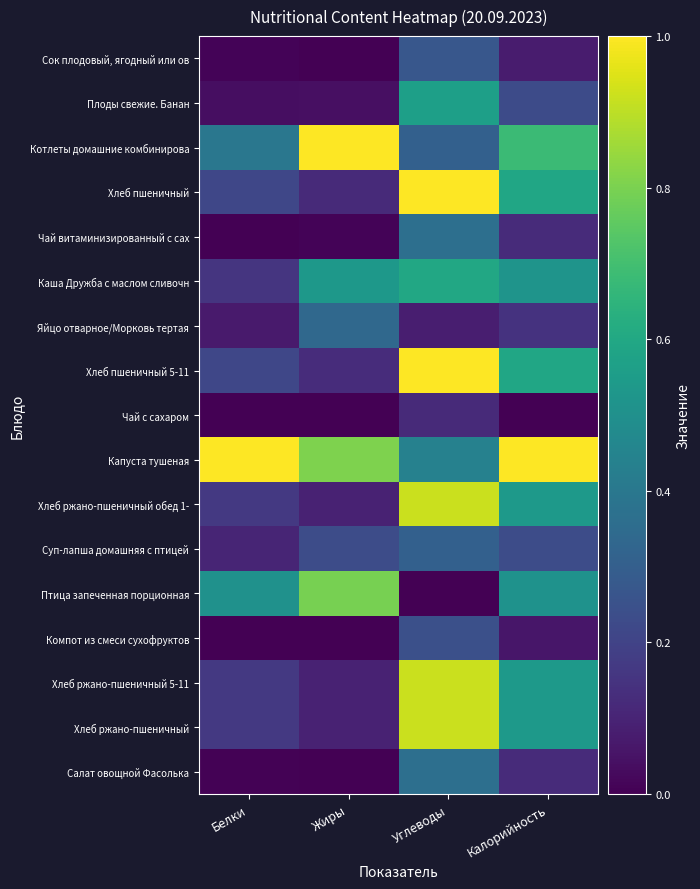

What is the difference between the highest and lowest values at Калорийность?

1.0